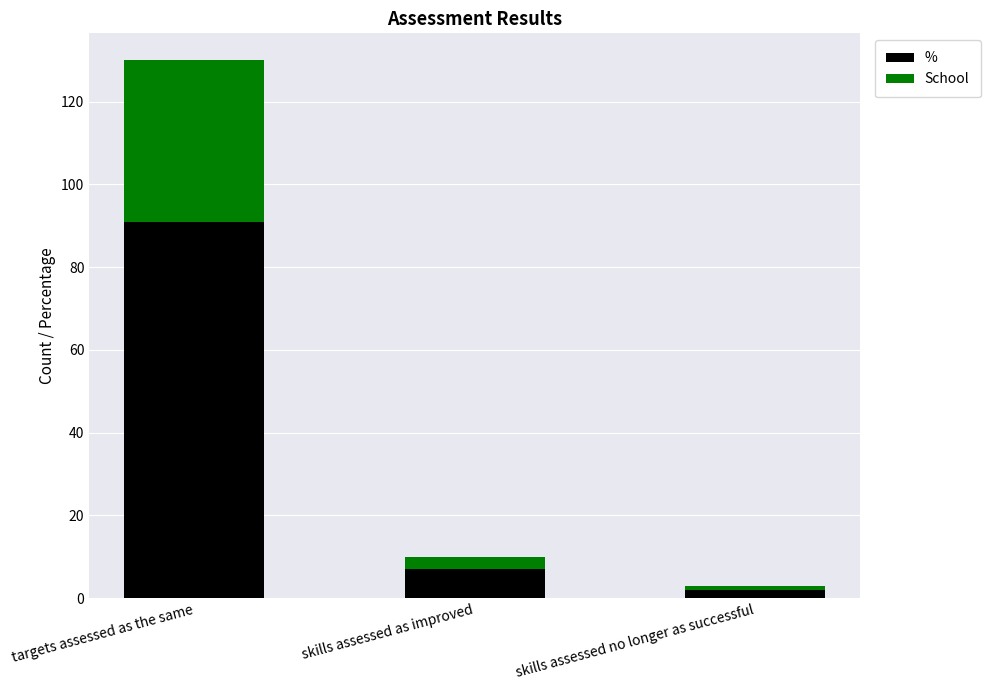

How many bars are there in total?

3